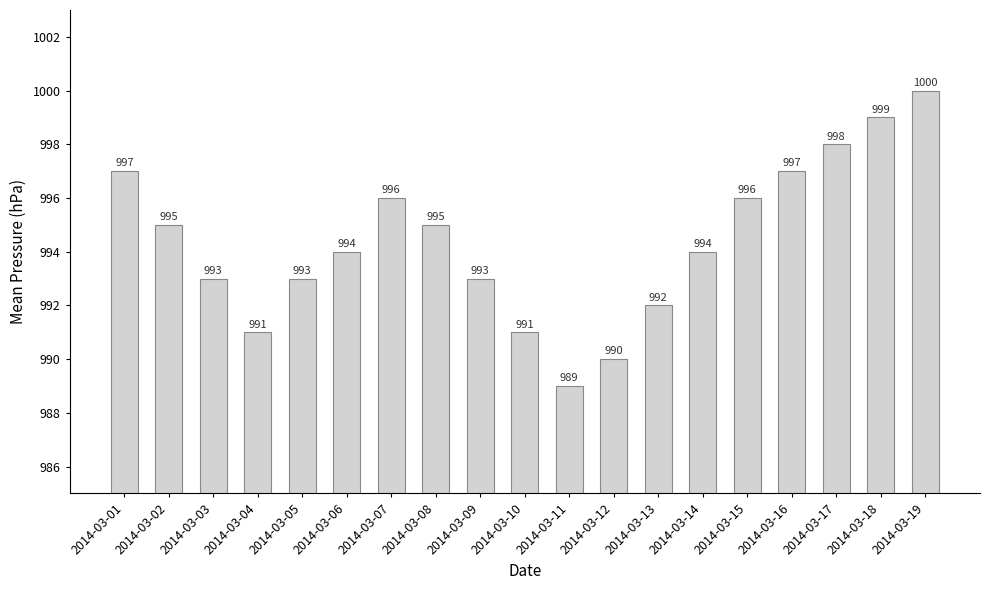

What is the maximum value shown in the chart?

1000